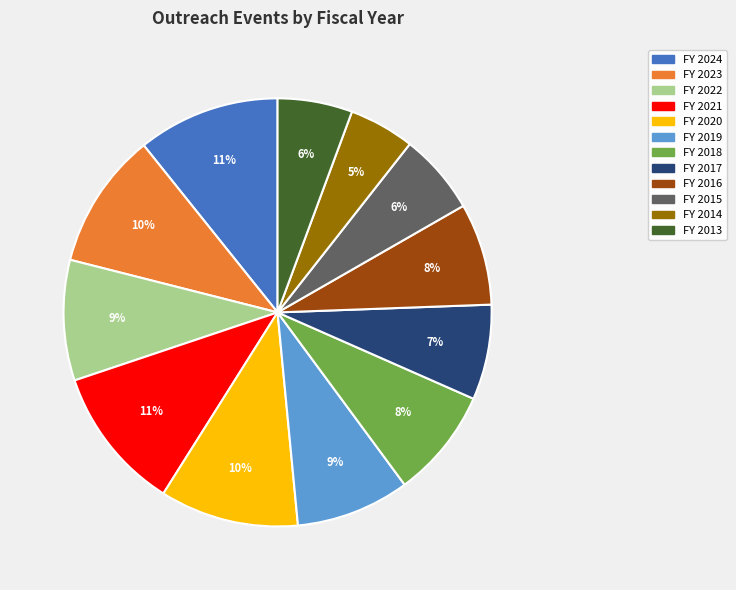

What percentage is the FY 2017 slice, to the nearest percent?

7%